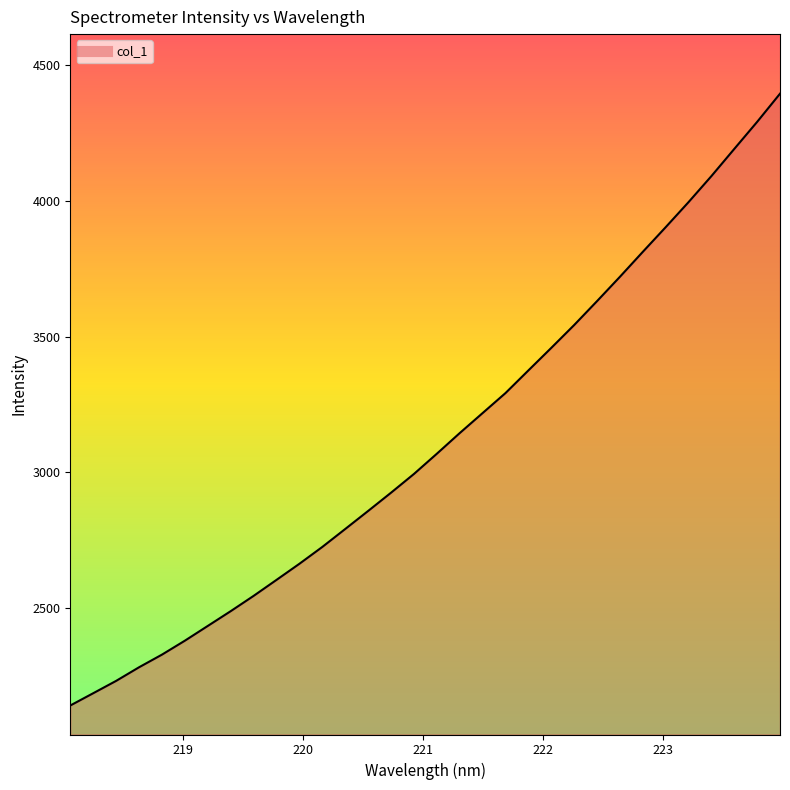

What is the greatest value displayed?

4395.7